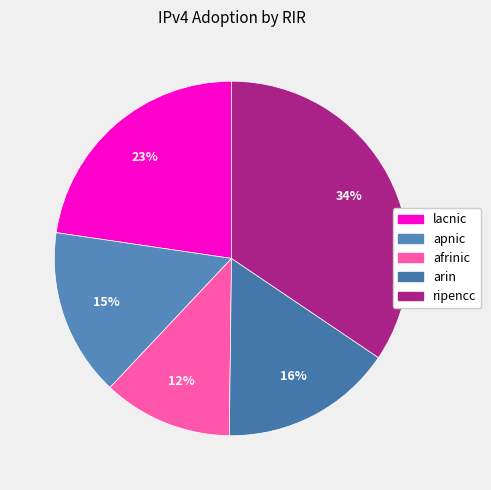

How many slices are in this pie chart?

5